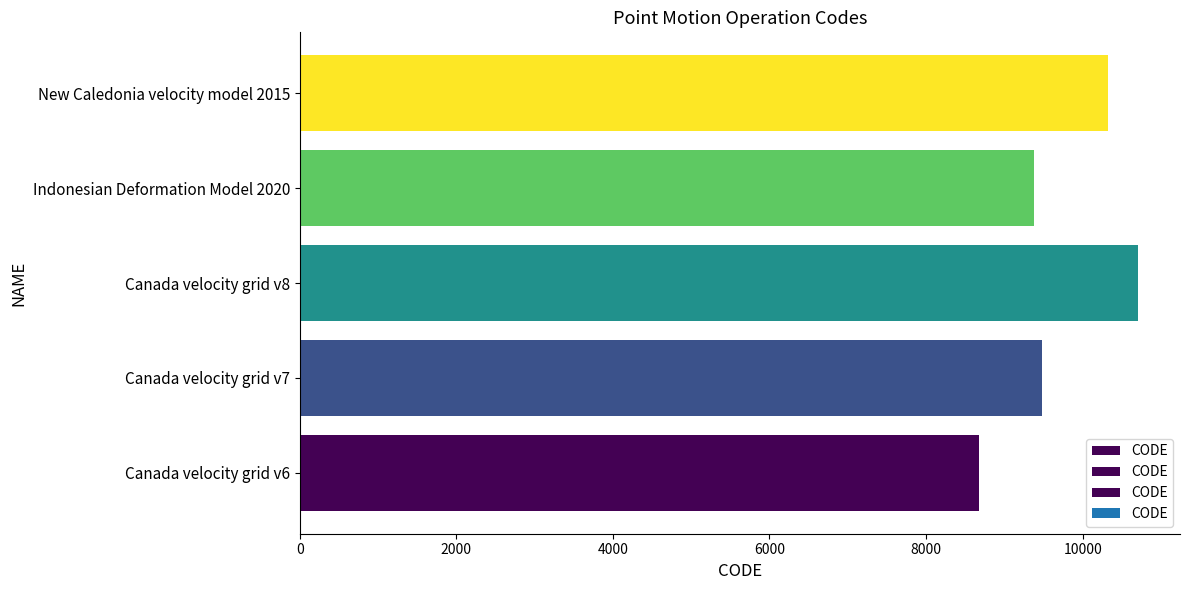

What is the greatest value displayed?

10707